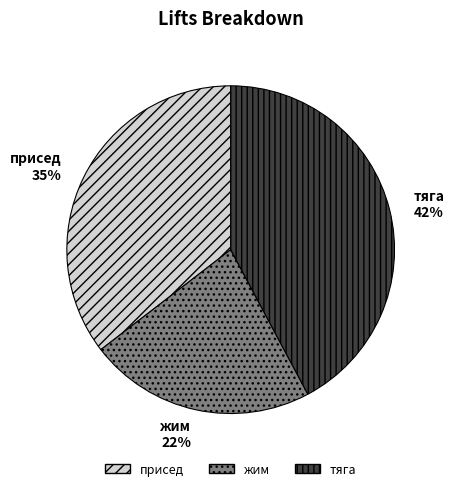

To the nearest percent, what is the combined percentage of жим and присед?

58%